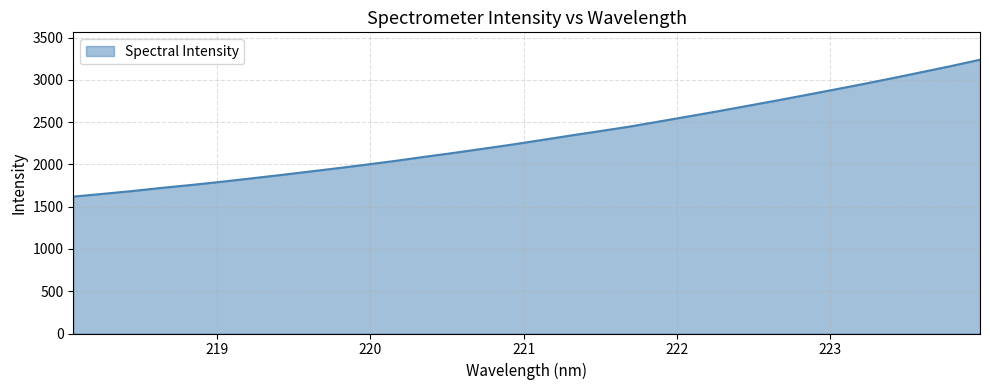

How many series are shown in this chart?

1